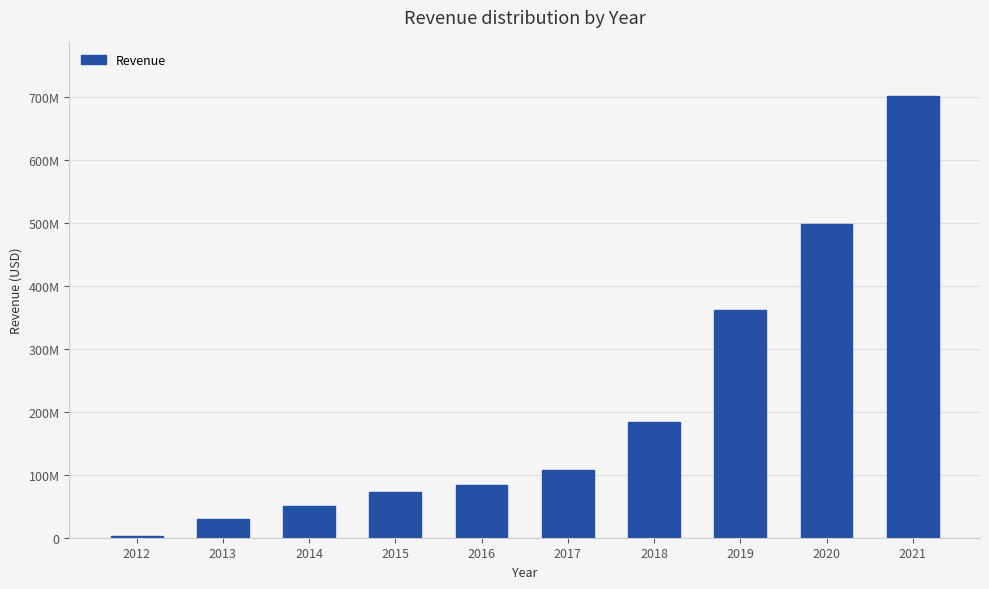

What is the greatest value displayed?

702799000